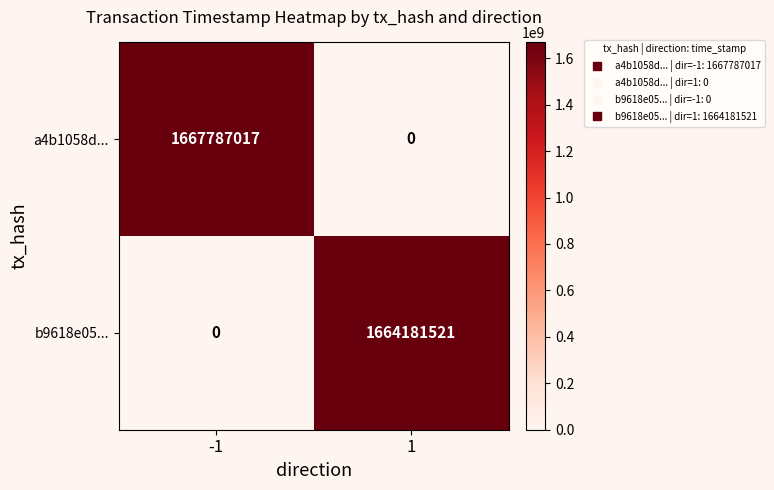

Which category has the highest value across all series?

-1